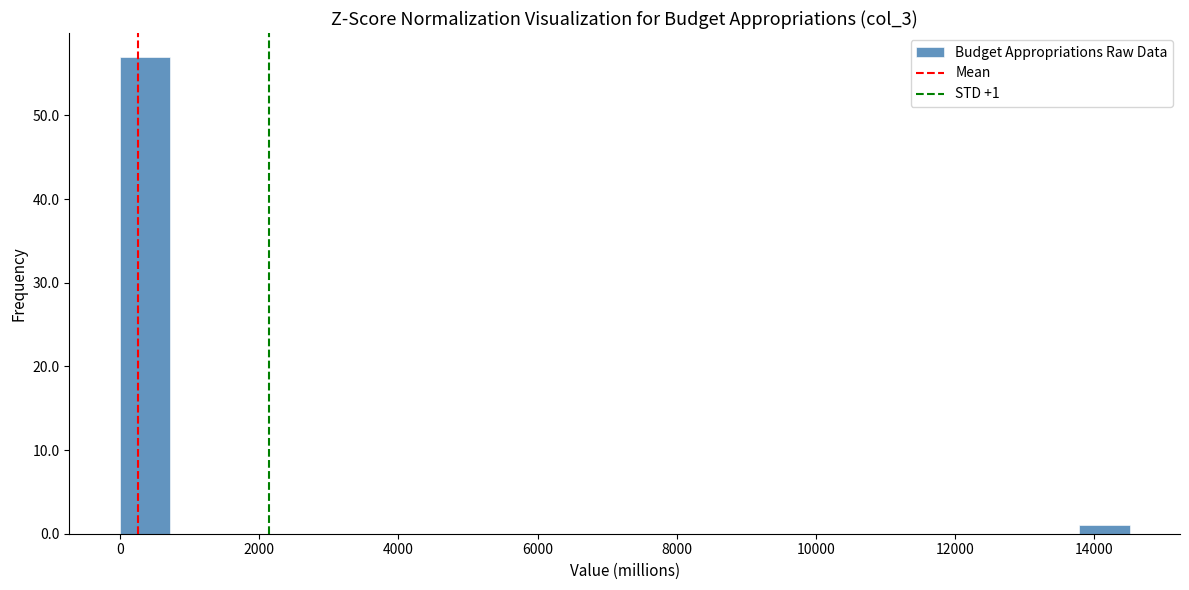

Read against the x-axis, roughly where is the centre of the tallest bar?

400